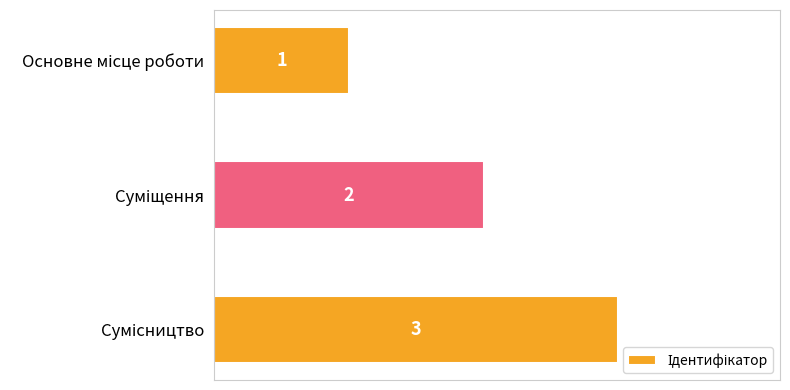

What is the greatest value displayed?

3